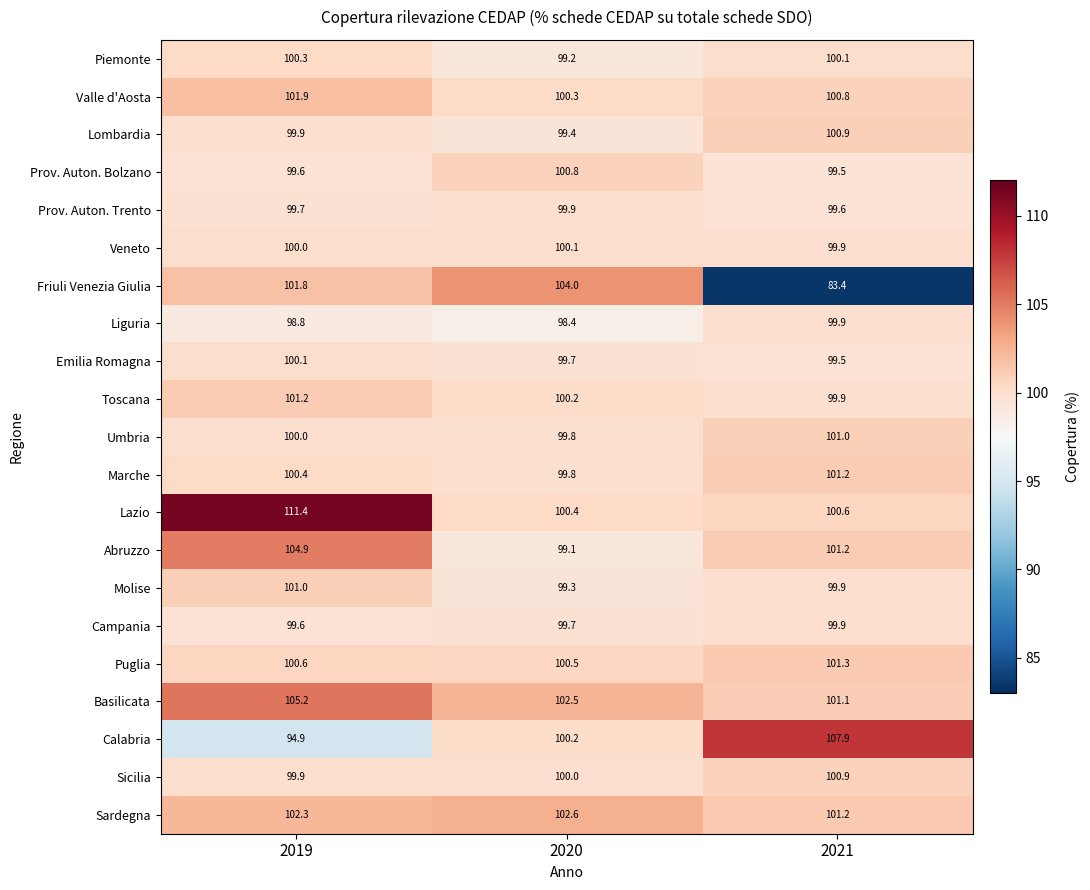

Where is Molise nearest to the value 100?

2021